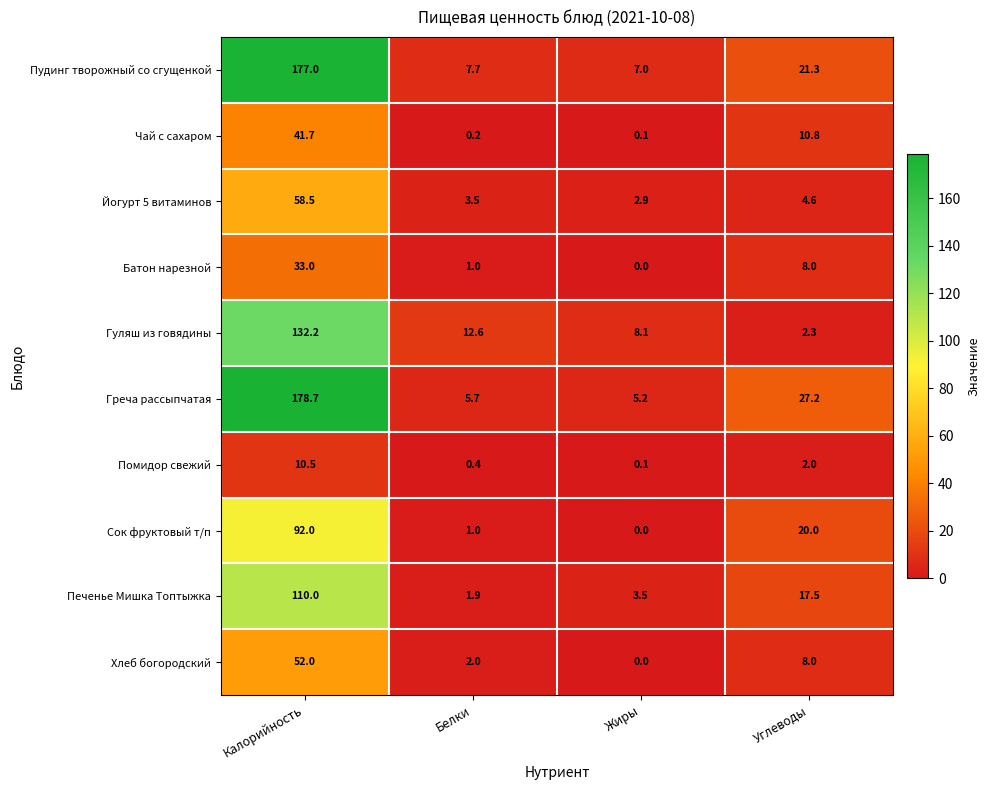

Which category has the lowest value in the Йогурт 5 витаминов series?

Жиры